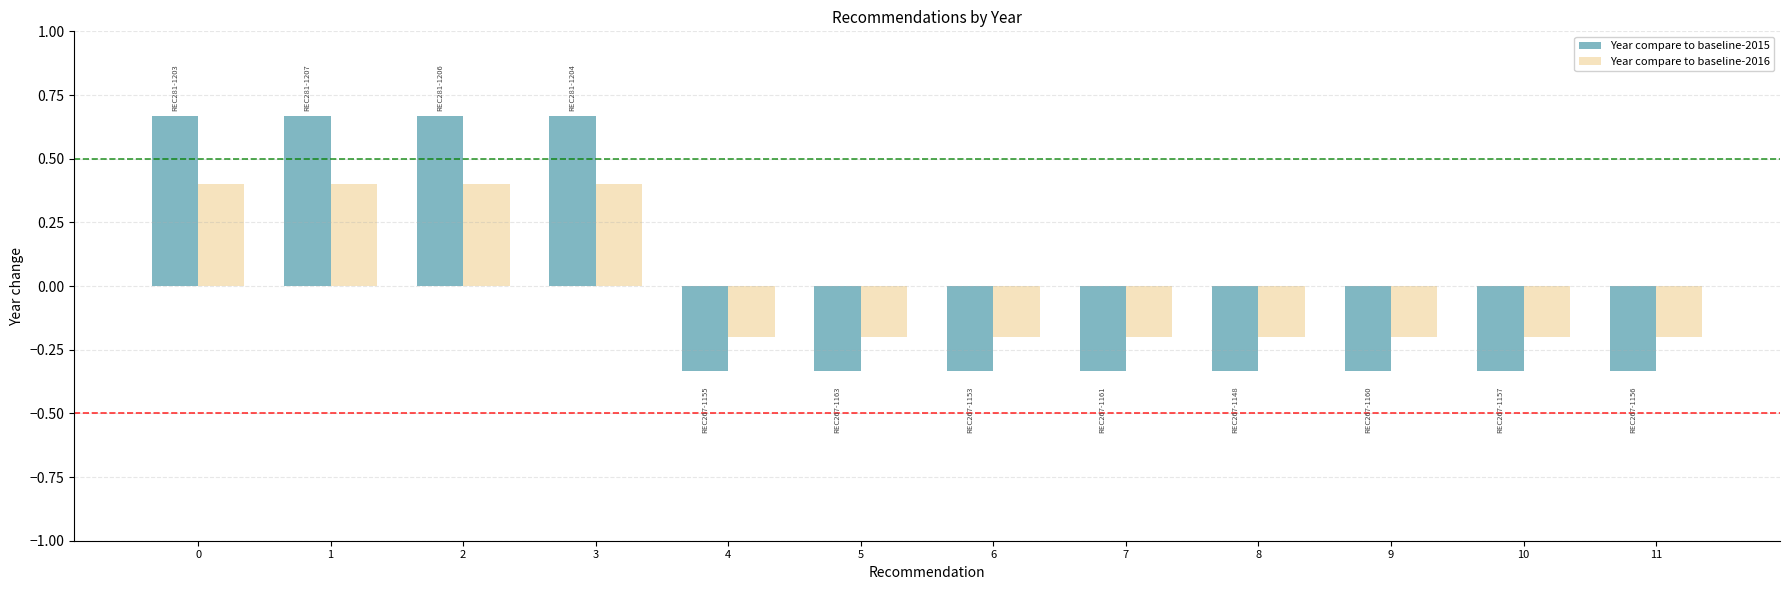

Is the value of Year compare to baseline-2015 at 5 greater than the value of Year compare to baseline-2016 at 6?

No